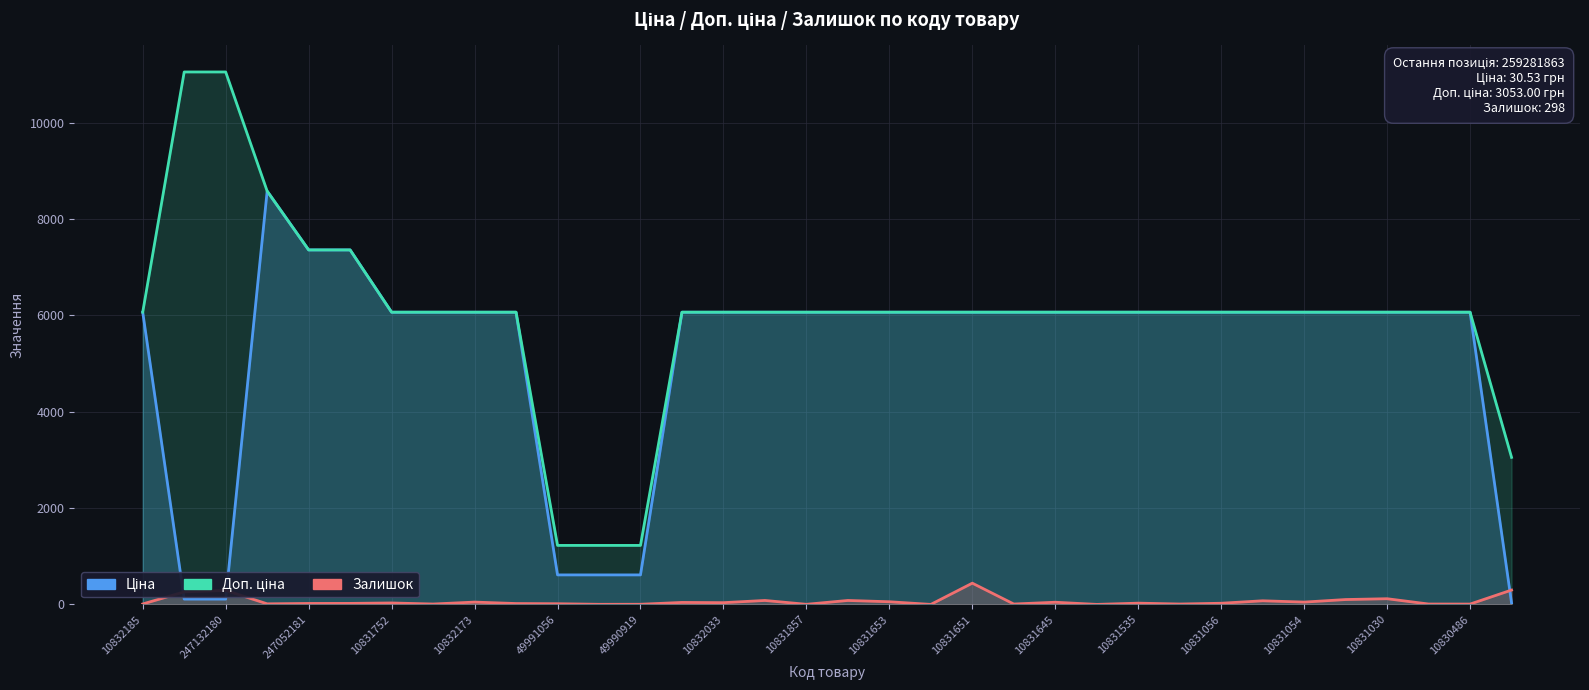

What is the total value across all series at 10831030?

12216.5